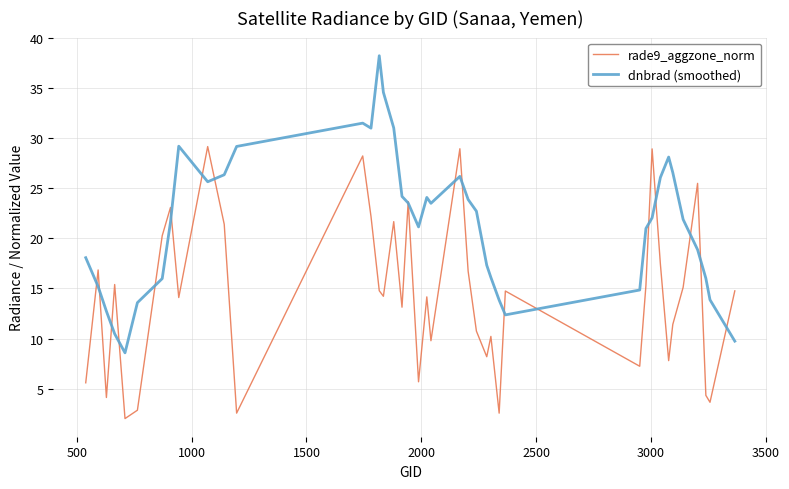

Which series has the widest spread of values?

dnbrad (smoothed)